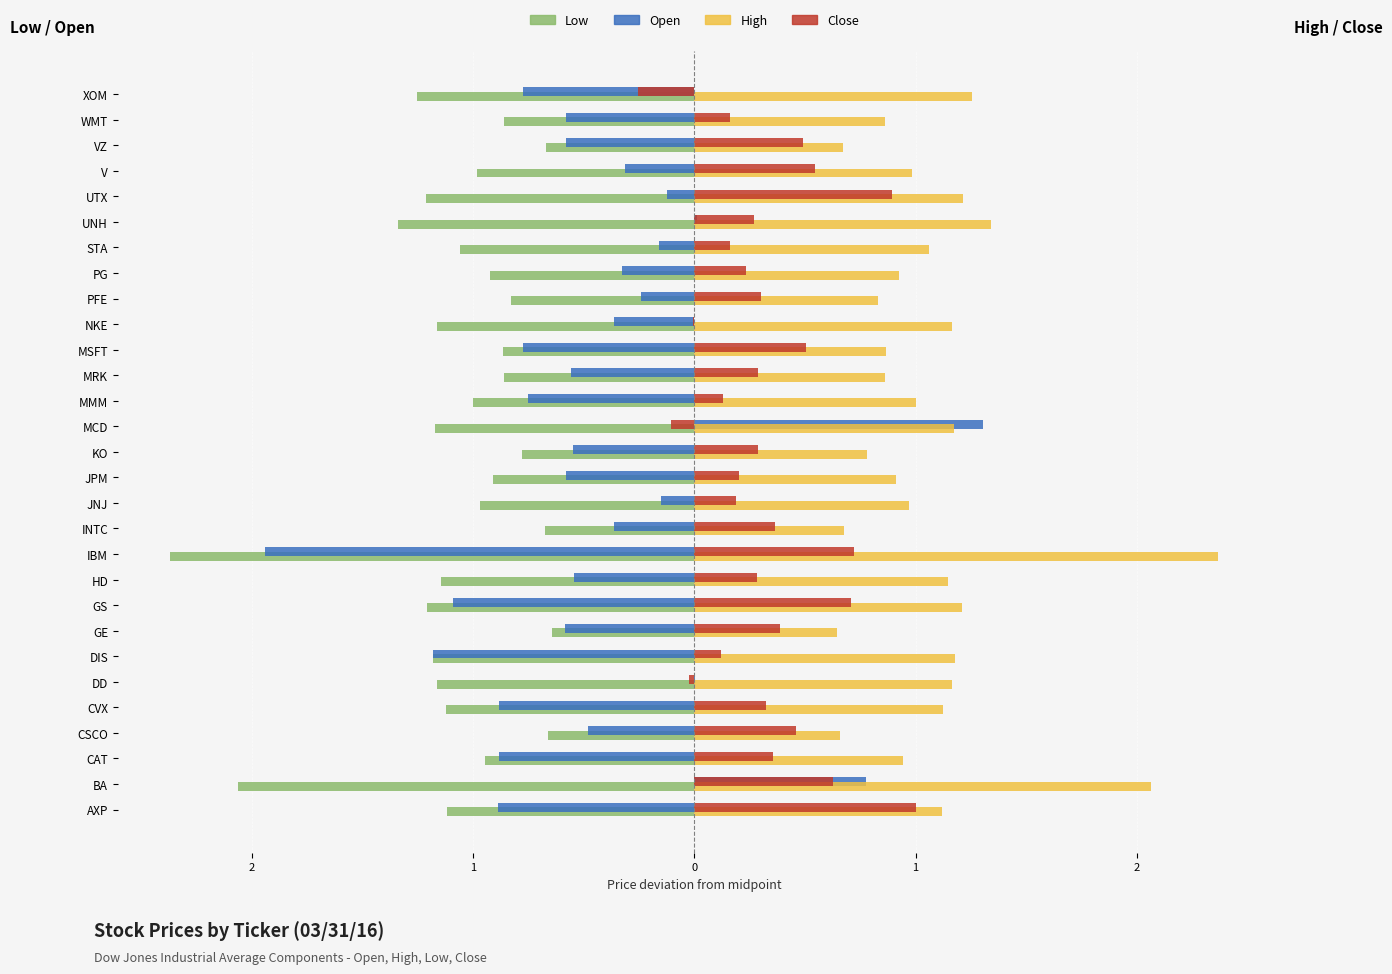

What is the difference between the second highest and minimum values in the Low series?

1.7